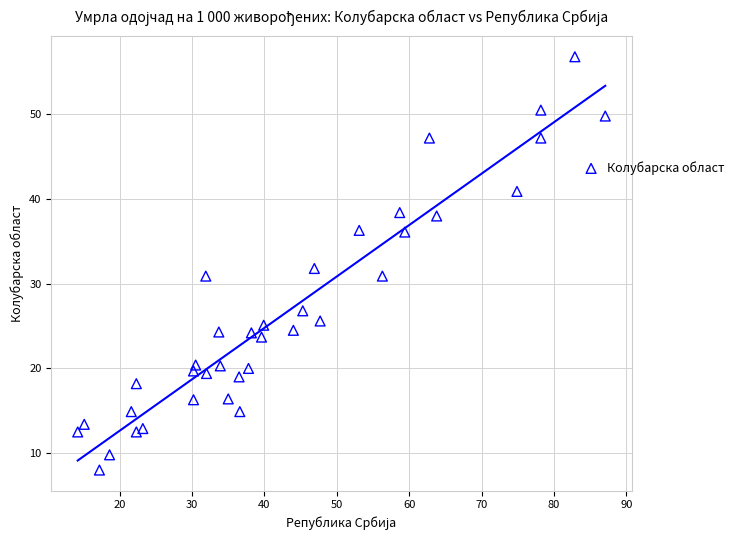

What is the range of X values (max minus min)?

72.9